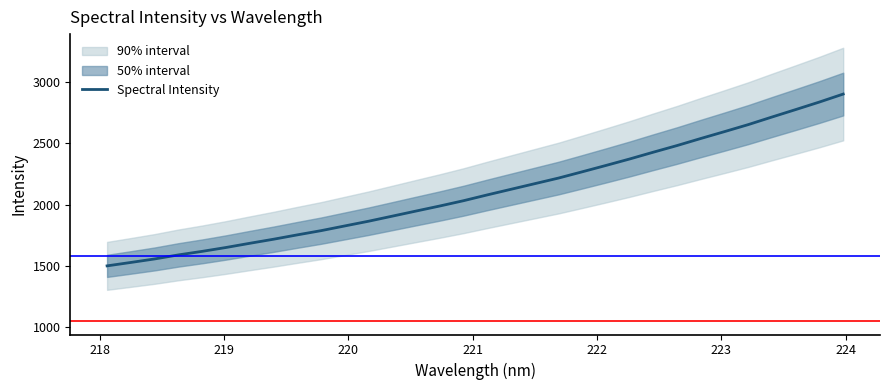

Reading left to right, list all the values displayed in this chart.

1501.0	1528.8	1557.4	1590.2	1619.1	1650.6	1684.7	1717.8	1753.3	1787.6	1826.1	1864.4	1905.7	1947.3	1988.4	2031.6	2078.8	2124.5	2170.2	2215.8	2266.9	2318.6	2371.3	2426.8	2480.9	2538.3	2594.3	2651.3	2713.1	2773.7	2835.2	2899.8